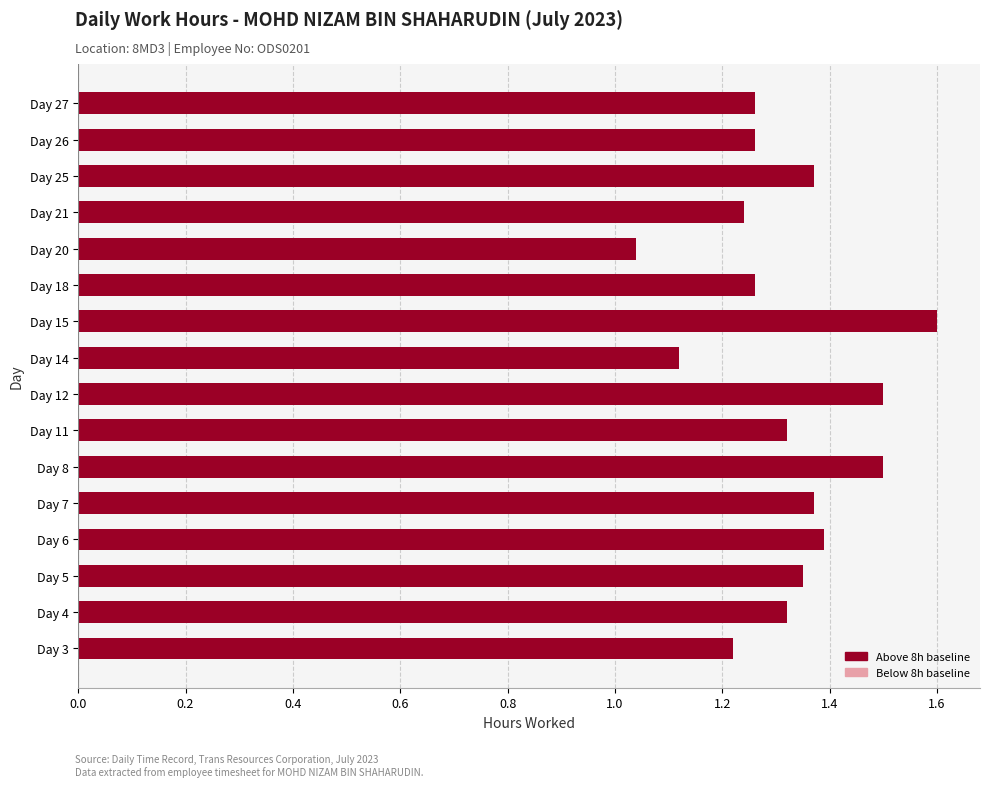

What is the ratio of the value at Day 21 to the value at Day 15?

0.8